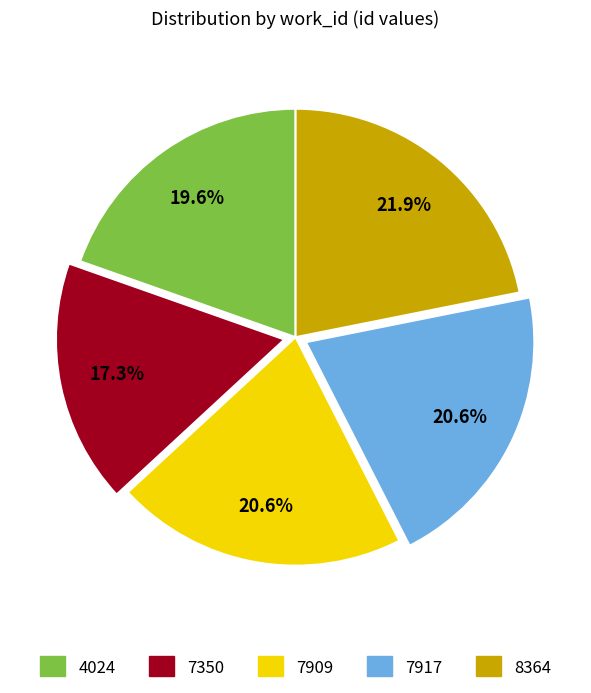

Is there any slice that represents more than half of the pie?

No